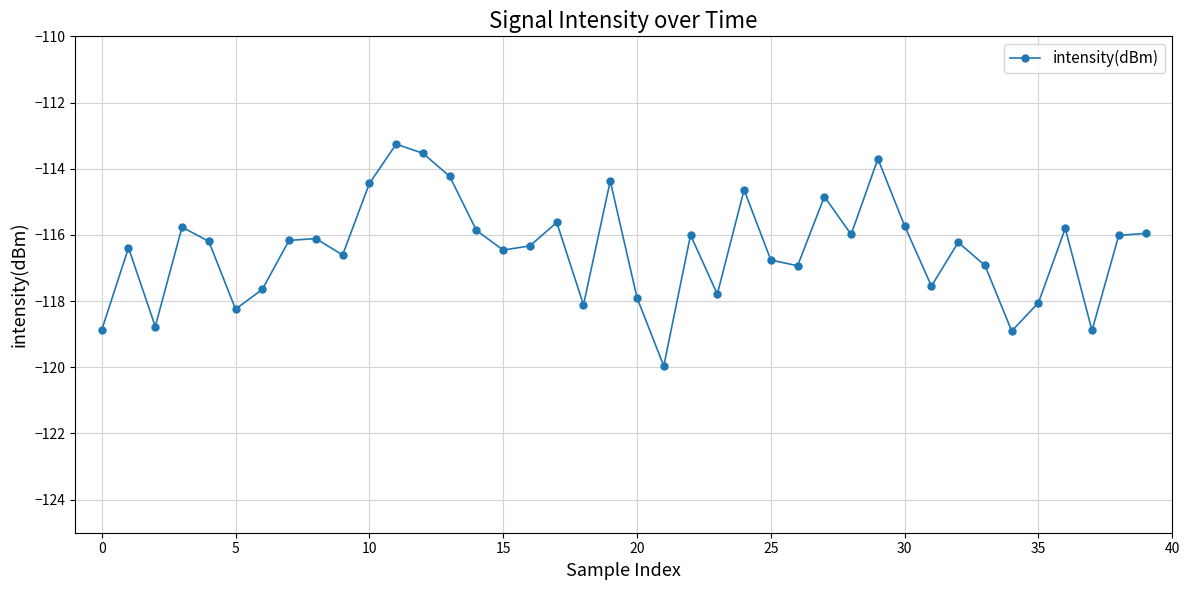

What is the average value?

-116.4